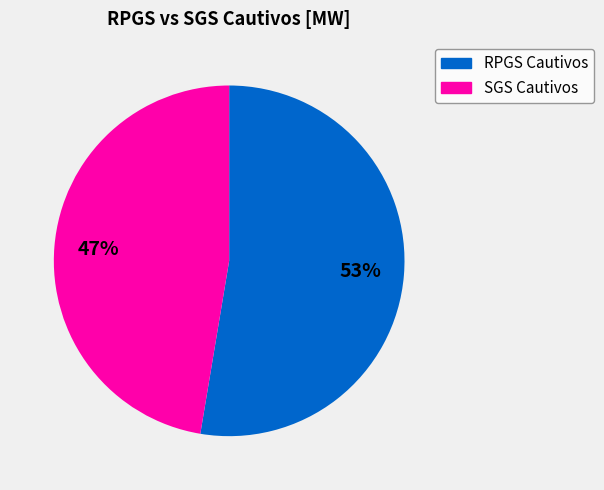

To the nearest percent, what is the average slice percentage?

50%